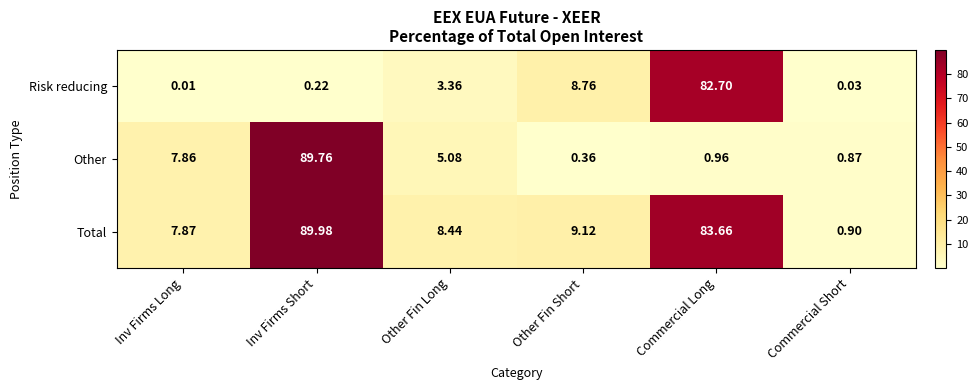

Which series has the widest spread of values?

Other